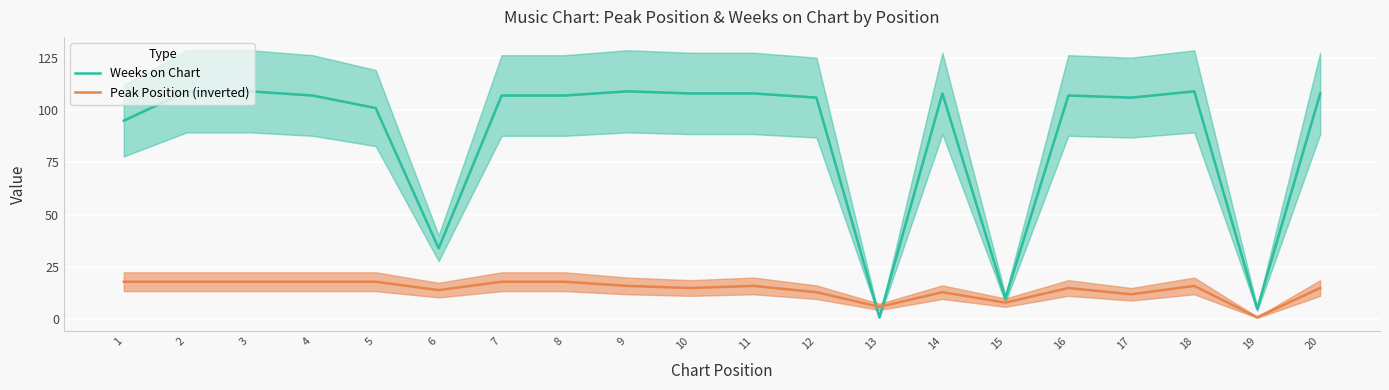

What is the difference between the maximum and minimum values in the Weeks on Chart series?

108